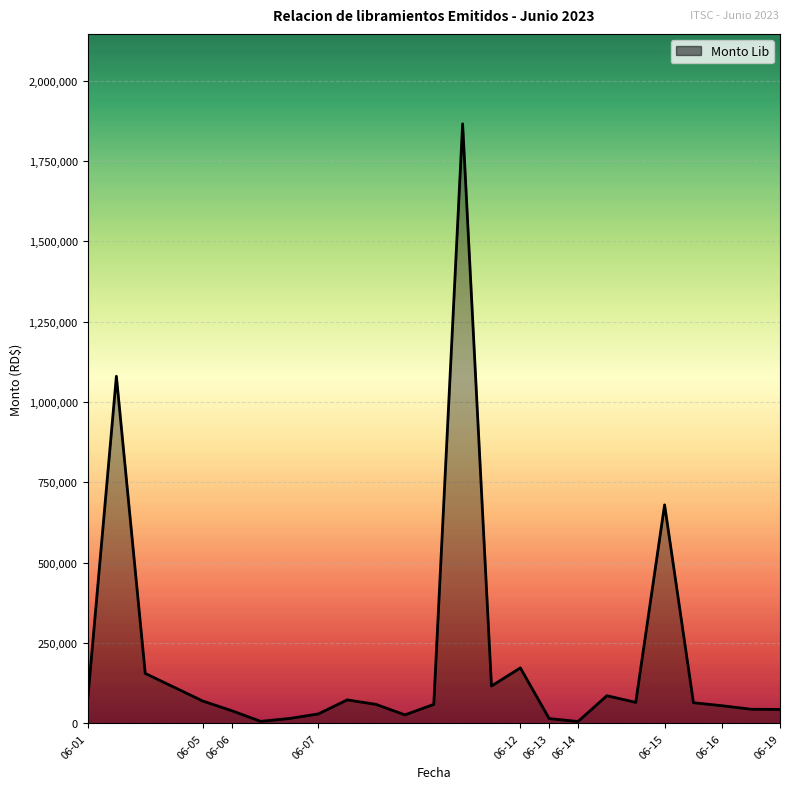

What is the difference between the maximum and minimum values?

1859492.5